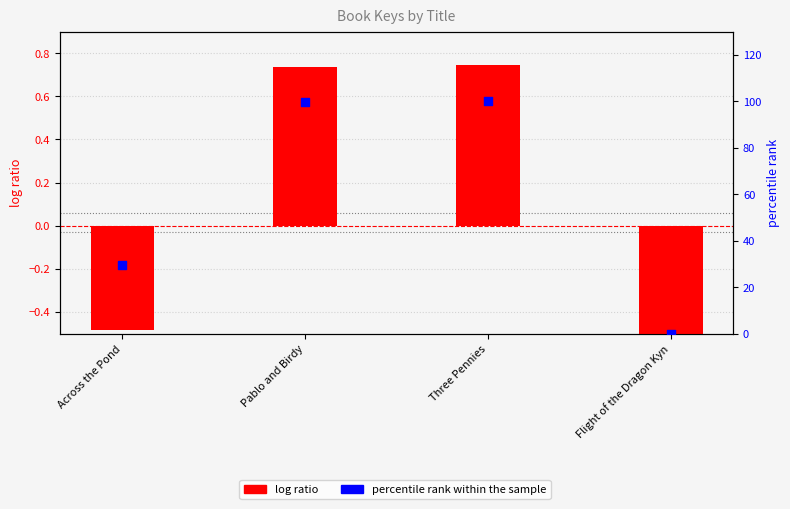

What are all the series names shown in the legend?

log ratio, percentile rank within the sample